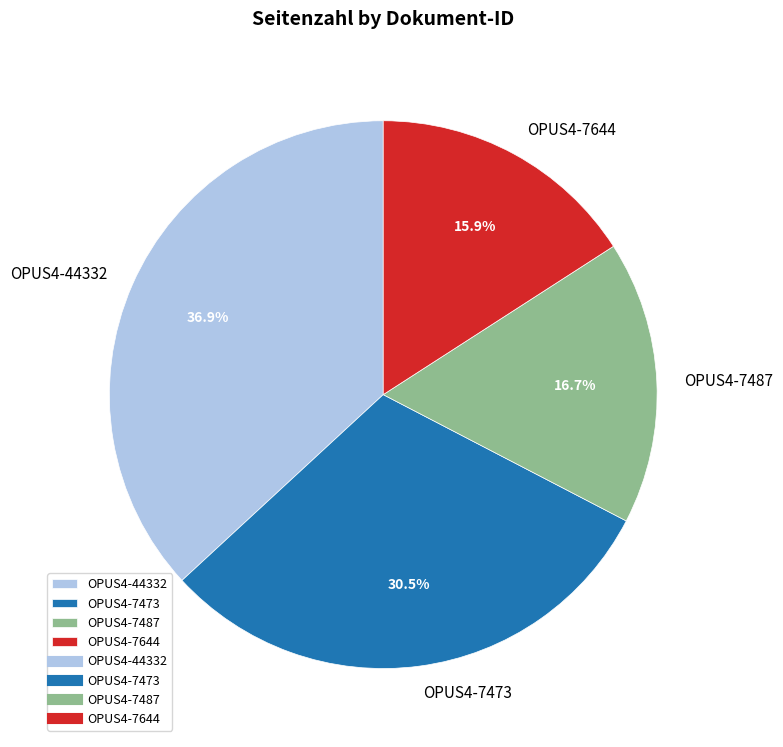

Does any single category account for the majority?

No